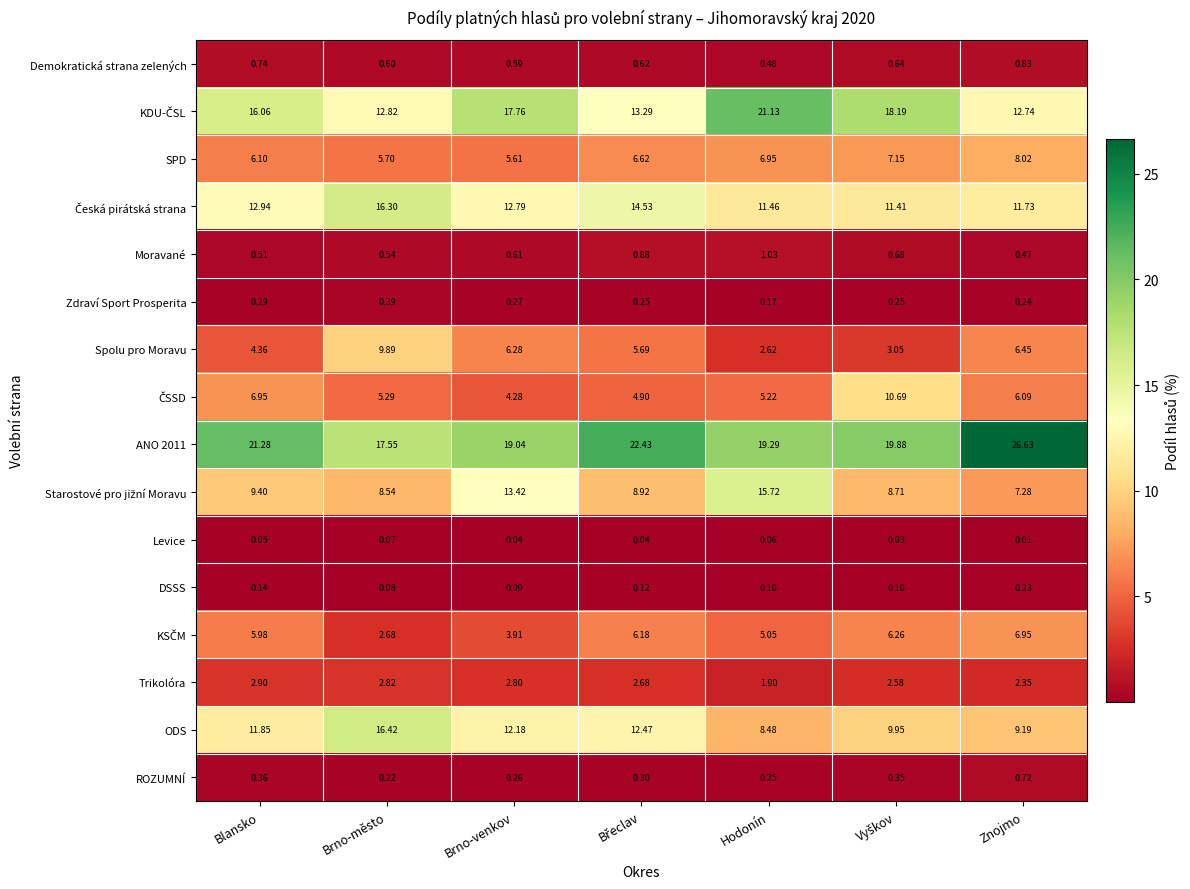

Which series has the largest range (max minus min)?

ANO 2011